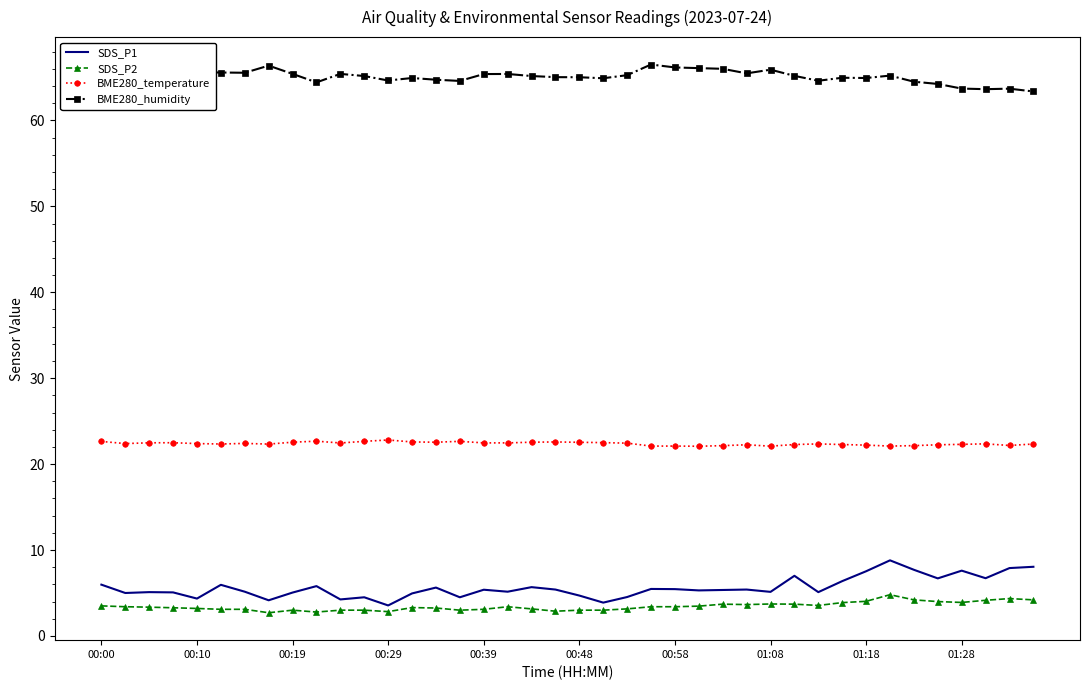

List the series in order of their peak value, lowest first.

SDS_P2, SDS_P1, BME280_temperature, BME280_humidity